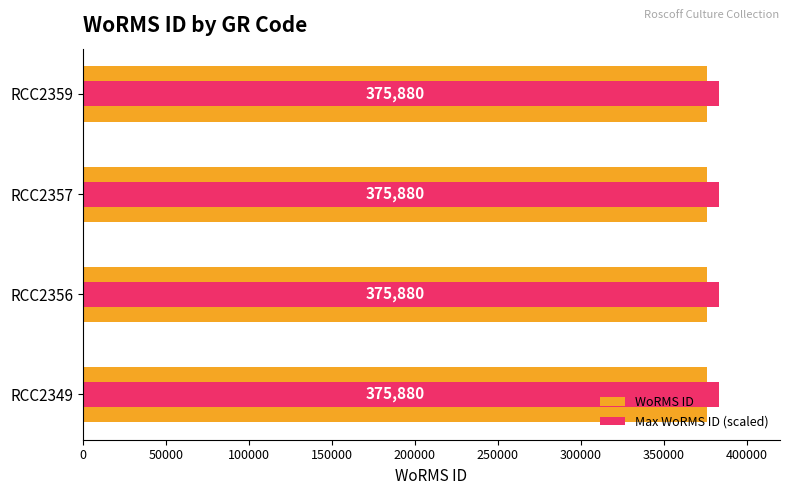

Does the chart contain stacked bars?

No